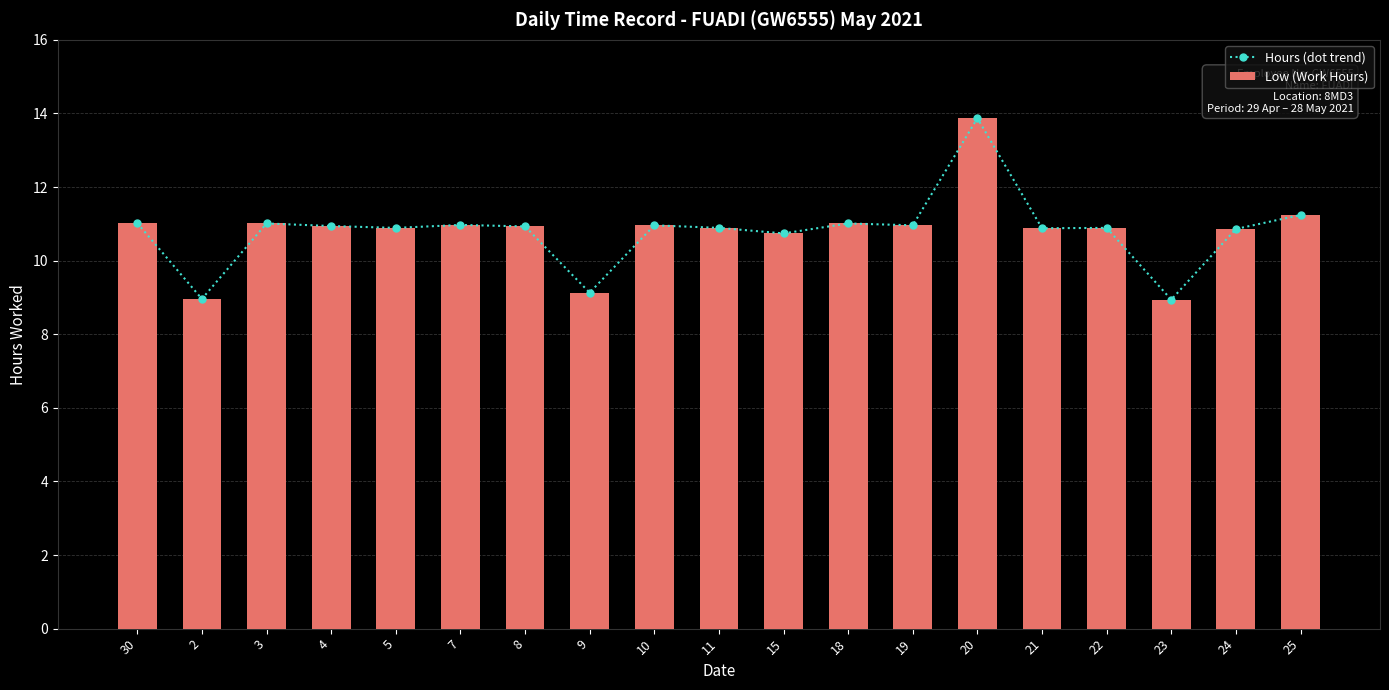

What is the approximate value of Hours (dot trend) at 11?

10.9